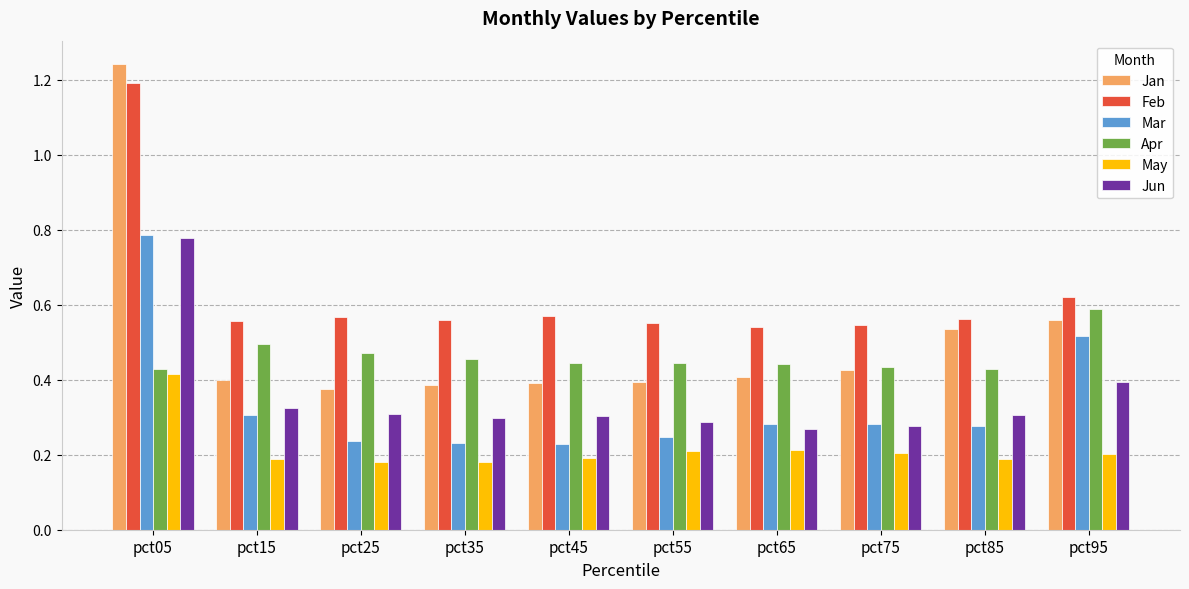

How many Feb values are between 0 and 1?

9